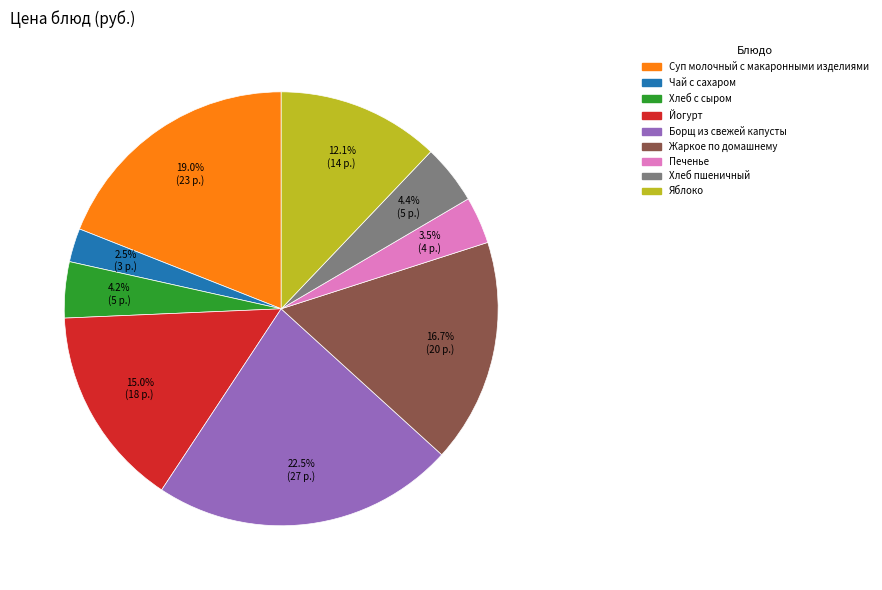

Is there any slice that represents more than half of the pie?

No